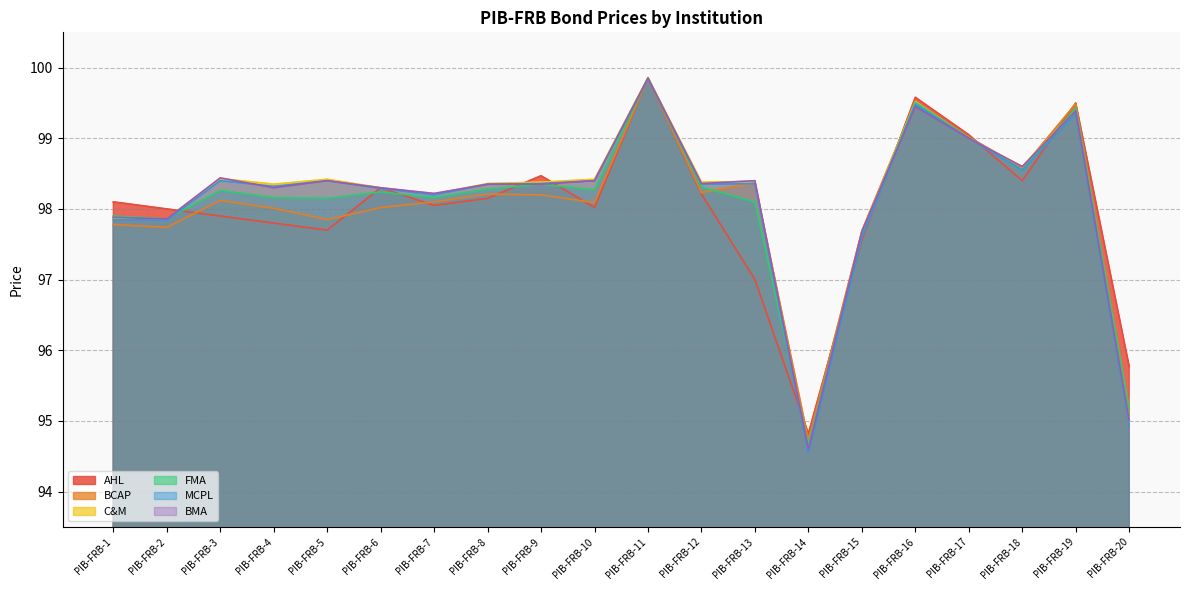

What is the difference between the FMA values at PIB-FRB-16 and PIB-FRB-10?

1.2